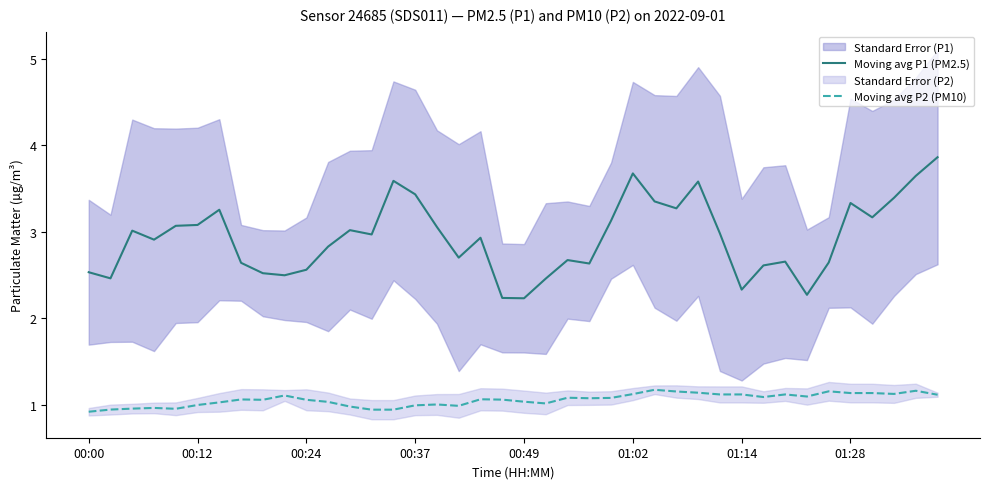

True or false: Moving avg P1 (PM2.5) has a value of 3.4 at 37.

True